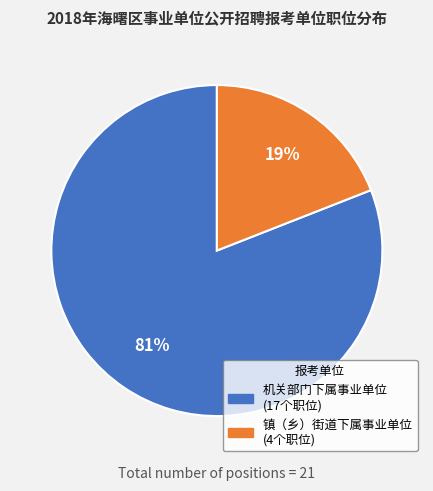

To the nearest percent, what is the difference between the largest and smallest slice percentages?

62%